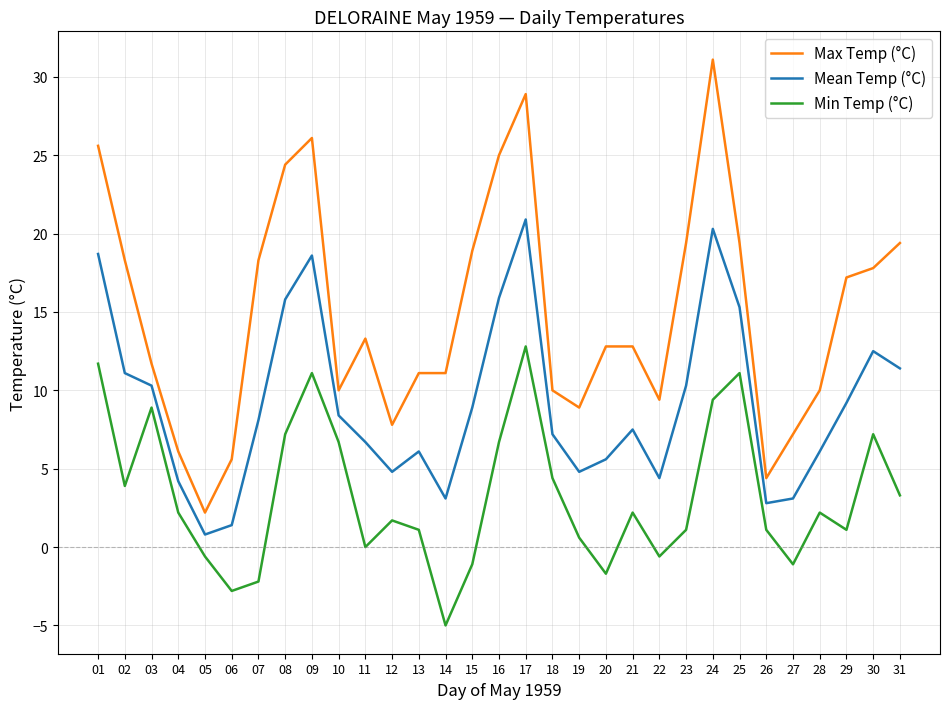

What is the difference between the maximum and minimum values in the Max Temp (°C) series?

28.9